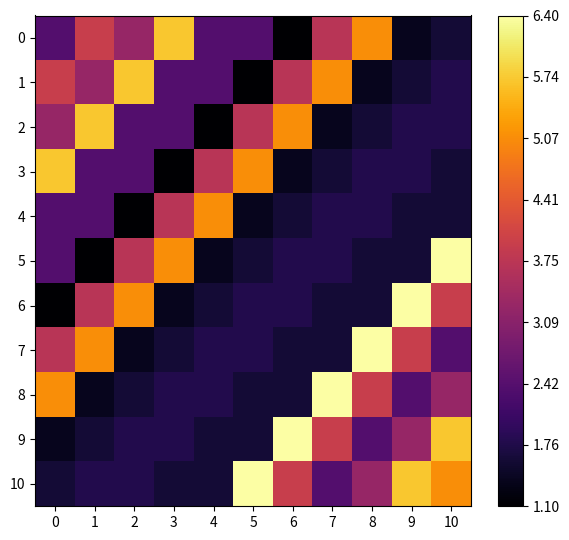

Reading left to right, transcribe all the data shown in this chart.

0: 0=2.4	1=3.9	2=3.3	3=5.7	4=2.4	5=2.4	6=1.1	7=3.7	8=5.1	9=1.4	10=1.6
1: 0=3.9	1=3.3	2=5.7	3=2.4	4=2.4	5=1.1	6=3.7	7=5.1	8=1.4	9=1.6	10=1.8
2: 0=3.3	1=5.7	2=2.4	3=2.4	4=1.1	5=3.7	6=5.1	7=1.4	8=1.6	9=1.8	10=1.8
3: 0=5.7	1=2.4	2=2.4	3=1.1	4=3.7	5=5.1	6=1.4	7=1.6	8=1.8	9=1.8	10=1.6
4: 0=2.4	1=2.4	2=1.1	3=3.7	4=5.1	5=1.4	6=1.6	7=1.8	8=1.8	9=1.6	10=1.6
5: 0=2.4	1=1.1	2=3.7	3=5.1	4=1.4	5=1.6	6=1.8	7=1.8	8=1.6	9=1.6	10=6.4
6: 0=1.1	1=3.7	2=5.1	3=1.4	4=1.6	5=1.8	6=1.8	7=1.6	8=1.6	9=6.4	10=3.9
7: 0=3.7	1=5.1	2=1.4	3=1.6	4=1.8	5=1.8	6=1.6	7=1.6	8=6.4	9=3.9	10=2.4
8: 0=5.1	1=1.4	2=1.6	3=1.8	4=1.8	5=1.6	6=1.6	7=6.4	8=3.9	9=2.4	10=3.3
9: 0=1.4	1=1.6	2=1.8	3=1.8	4=1.6	5=1.6	6=6.4	7=3.9	8=2.4	9=3.3	10=5.7
10: 0=1.6	1=1.8	2=1.8	3=1.6	4=1.6	5=6.4	6=3.9	7=2.4	8=3.3	9=5.7	10=5.1